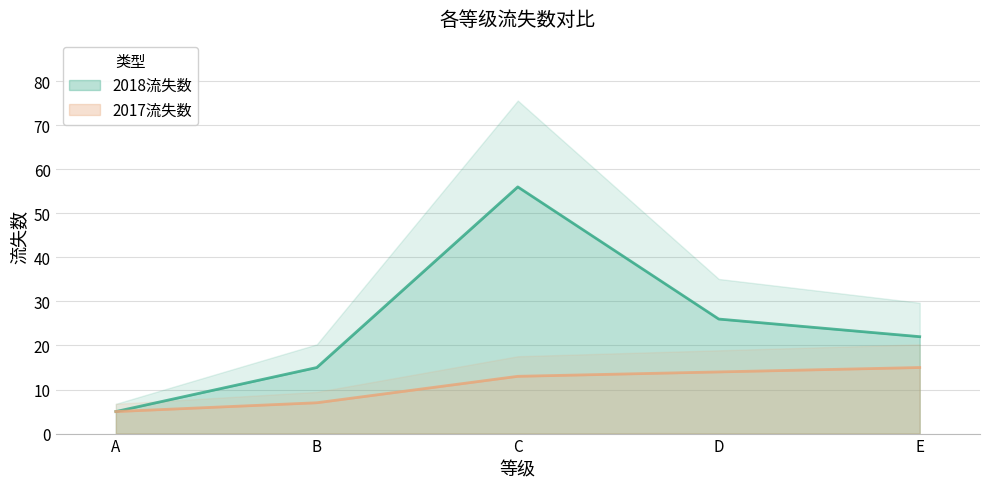

The 2017流失数 series shows 5 at B. True or false?

False